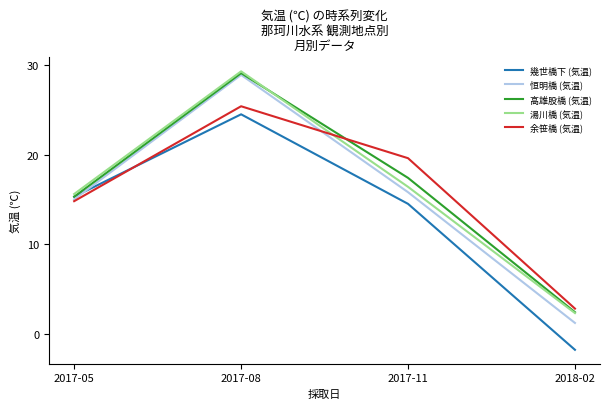

Reading left to right, list all the values displayed in this chart.

幾世橋下 (気温): 2017-05=15.3	2017-08=24.5	2017-11=14.5	2018-02=-1.8
恒明橋 (気温): 2017-05=15.0	2017-08=28.9	2017-11=15.8	2018-02=1.2
高雄股橋 (気温): 2017-05=15.3	2017-08=29.1	2017-11=17.4	2018-02=2.4
湯川橋 (気温): 2017-05=15.6	2017-08=29.3	2017-11=16.4	2018-02=2.3
余笹橋 (気温): 2017-05=14.8	2017-08=25.4	2017-11=19.6	2018-02=2.8